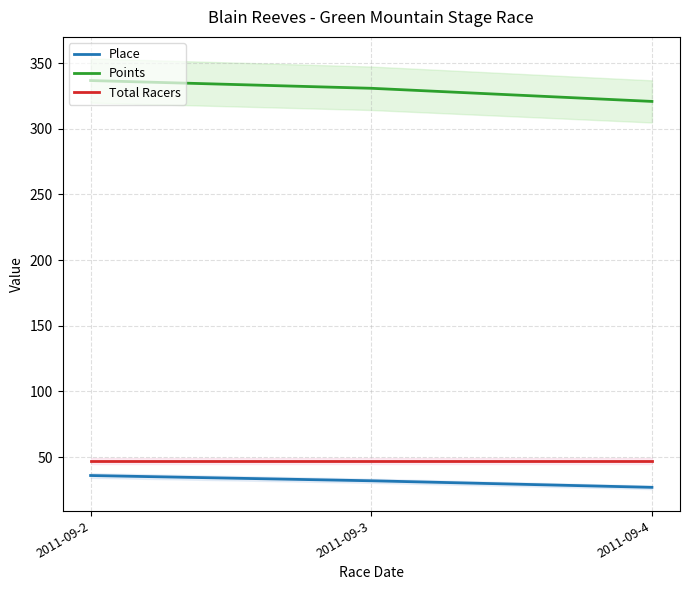

At which category does the chart reach its minimum across all series?

2011-09-4